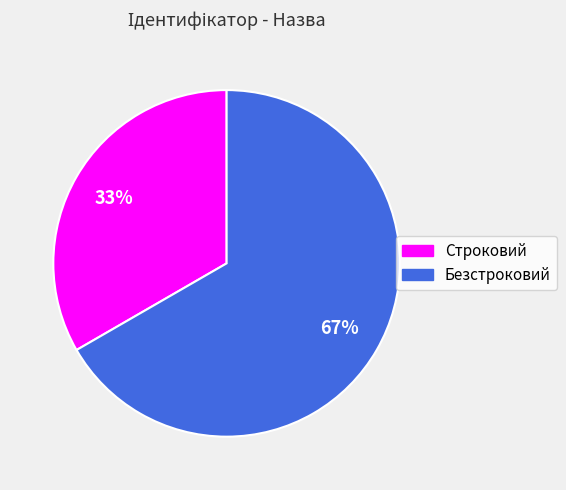

What is the majority slice?

Безстроковий